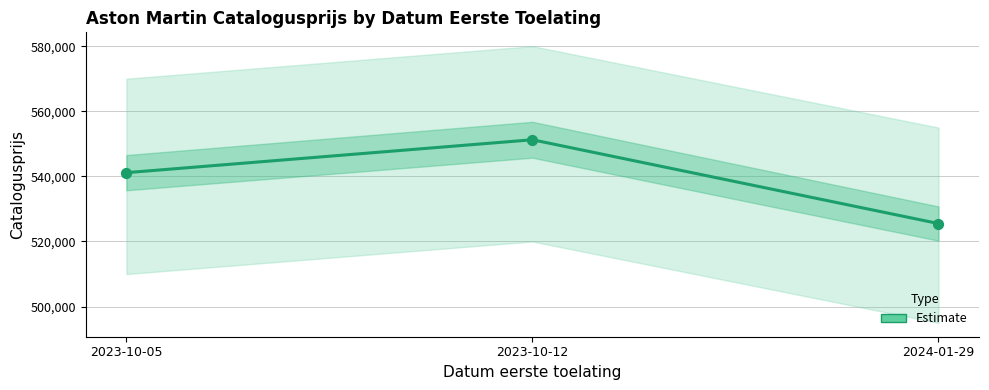

What is the change in value from 2023-10-05 to 2024-01-29?

-15629